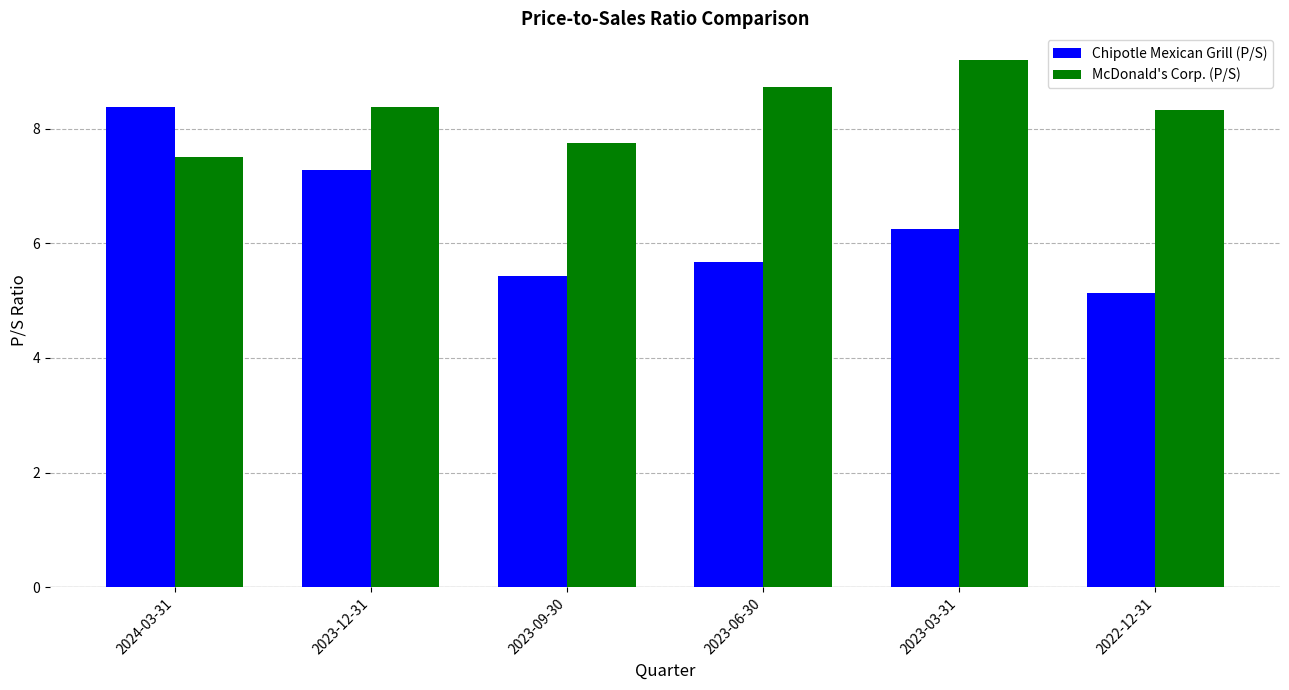

What is the minimum value shown in the chart?

5.1